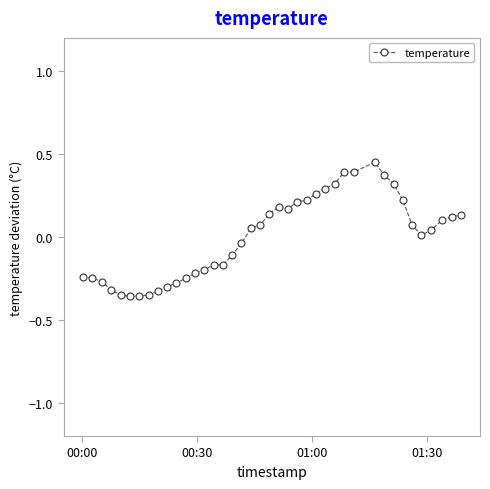

What is the difference between the maximum and minimum values?

0.8